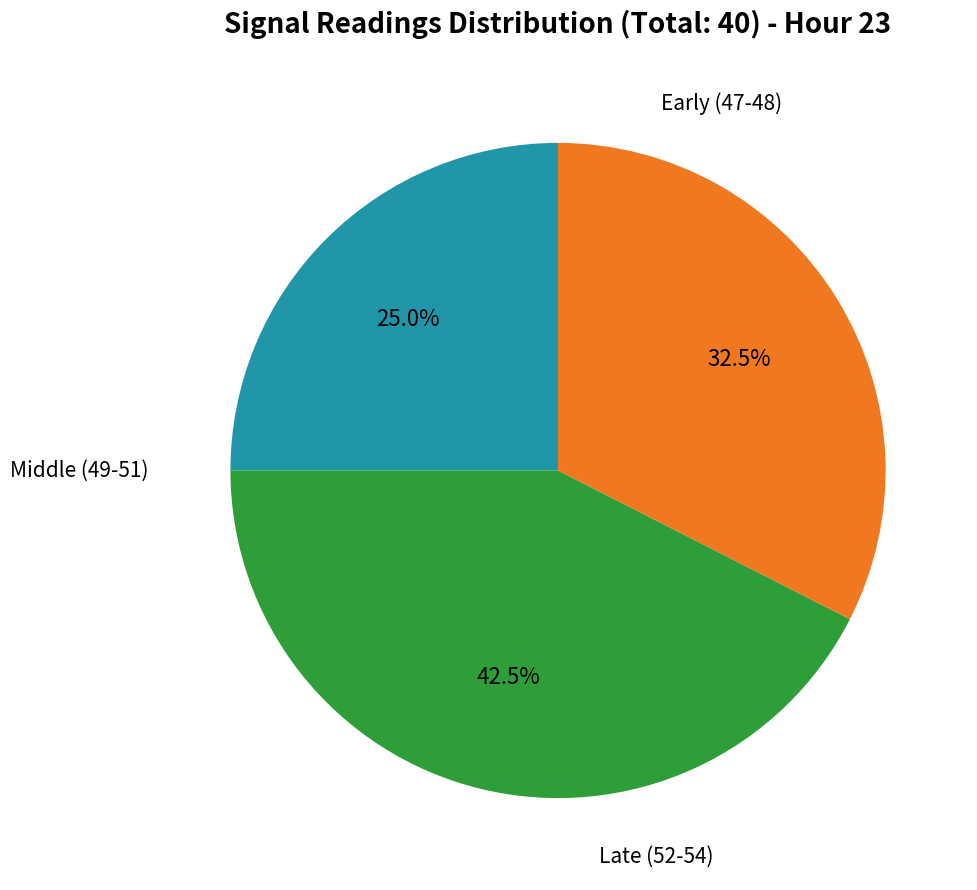

Is there a majority slice in this chart?

No